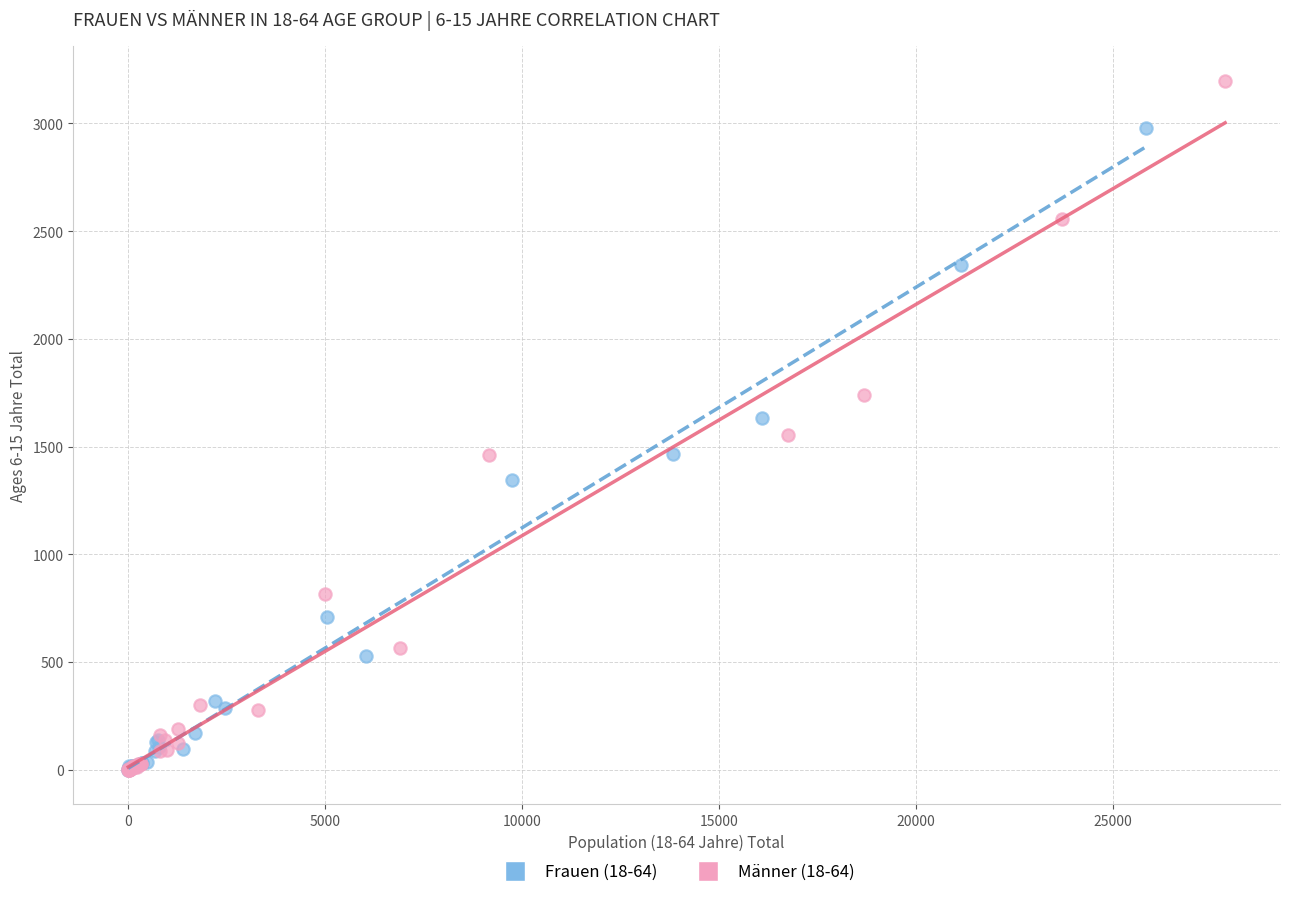

Which series reaches the maximum Y coordinate?

Männer (18-64)